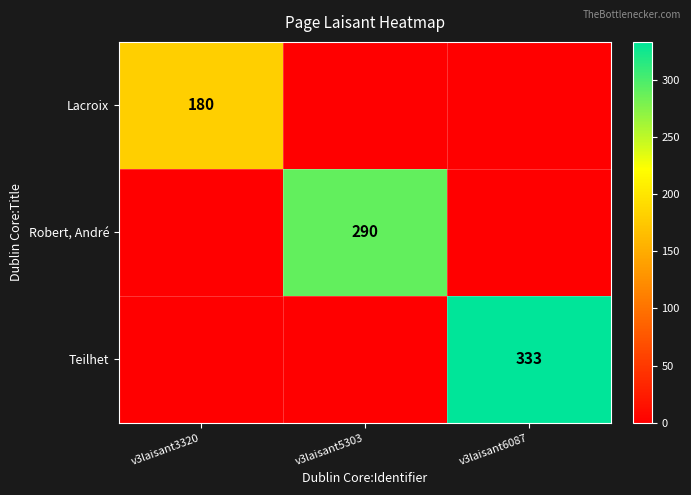

True or false: Robert, André has a value of 290 at v3laisant5303.

True